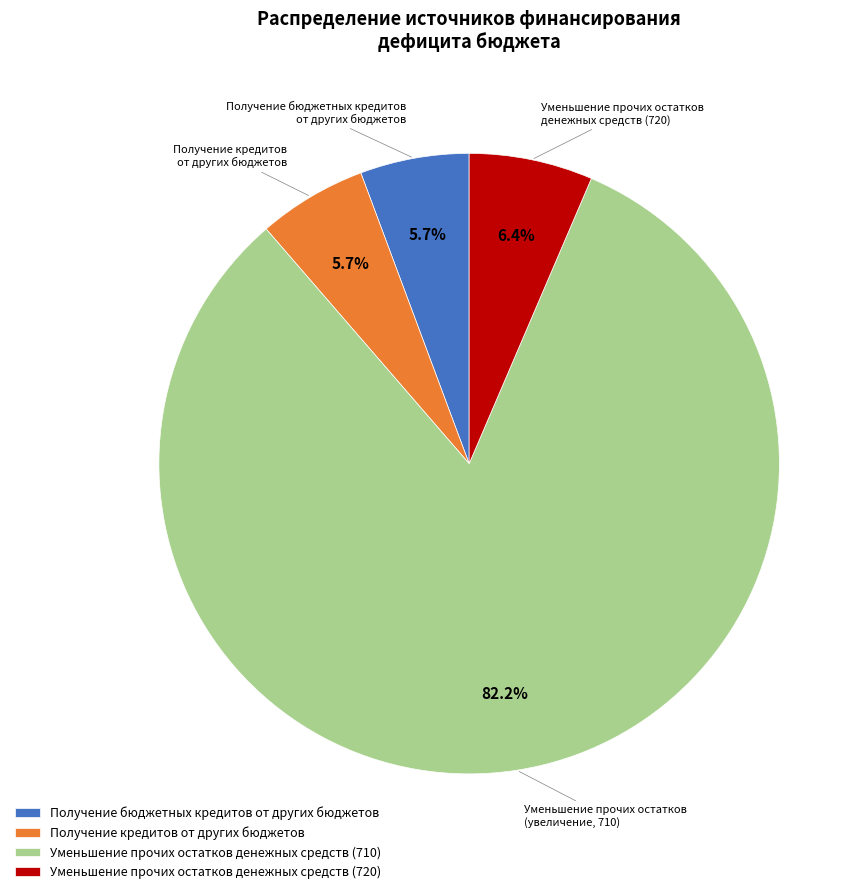

Is the sum of Получение кредитов от других бюджетов and Уменьшение прочих остатков денежных средств (720) greater than half?

No